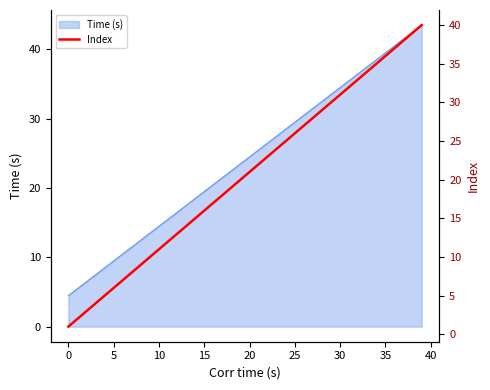

Between 31 and 33, which is larger?

33